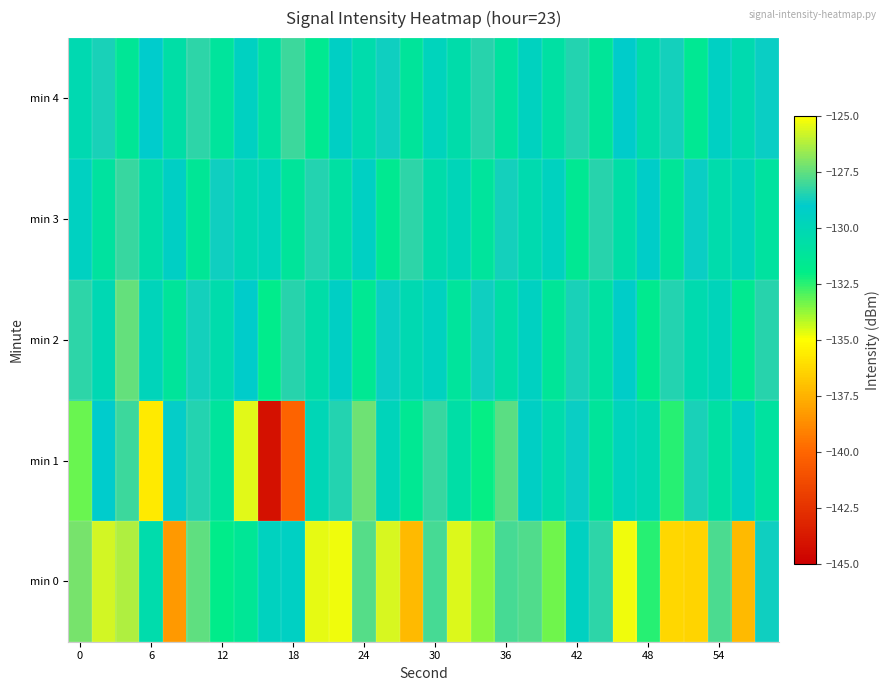

Which series has the widest spread of values?

min 1